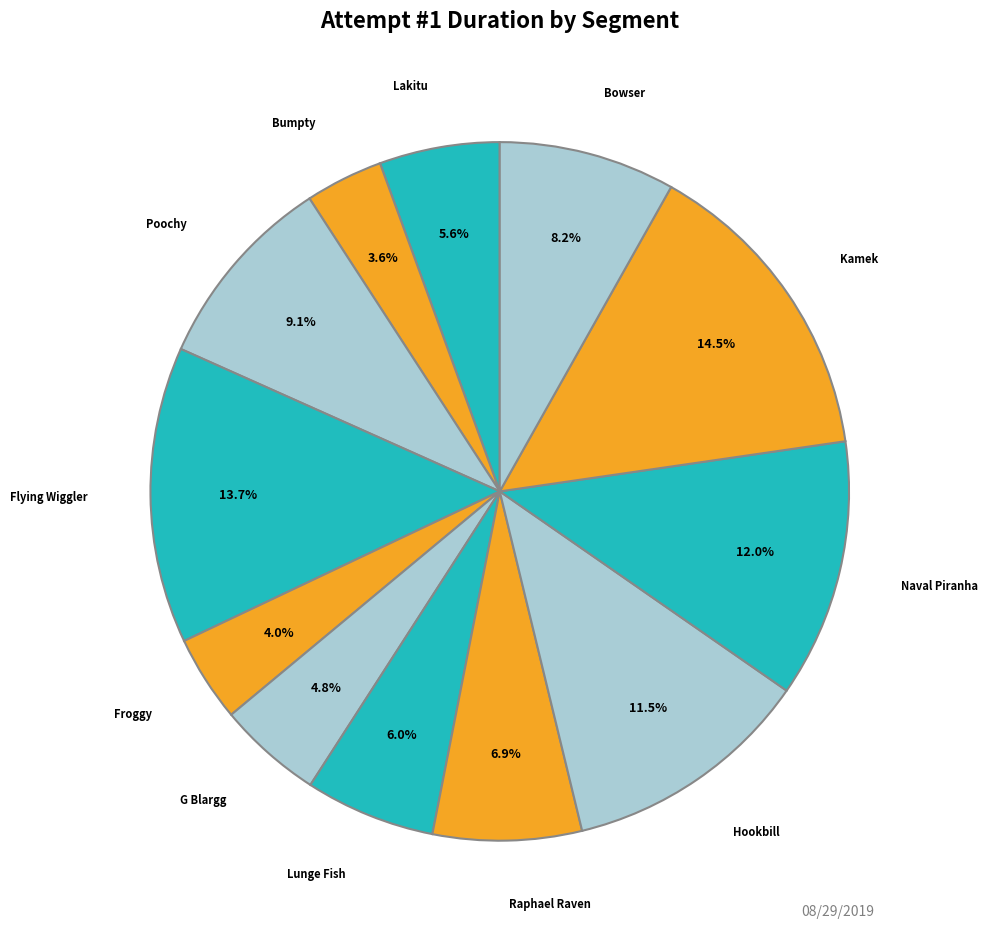

Does any single category account for the majority?

No